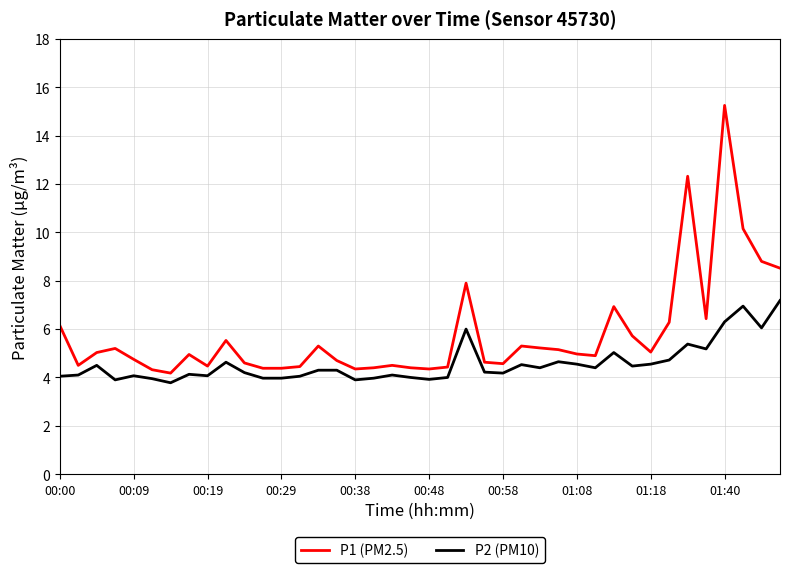

What is the sum of all P1 (PM2.5) values?

231.4